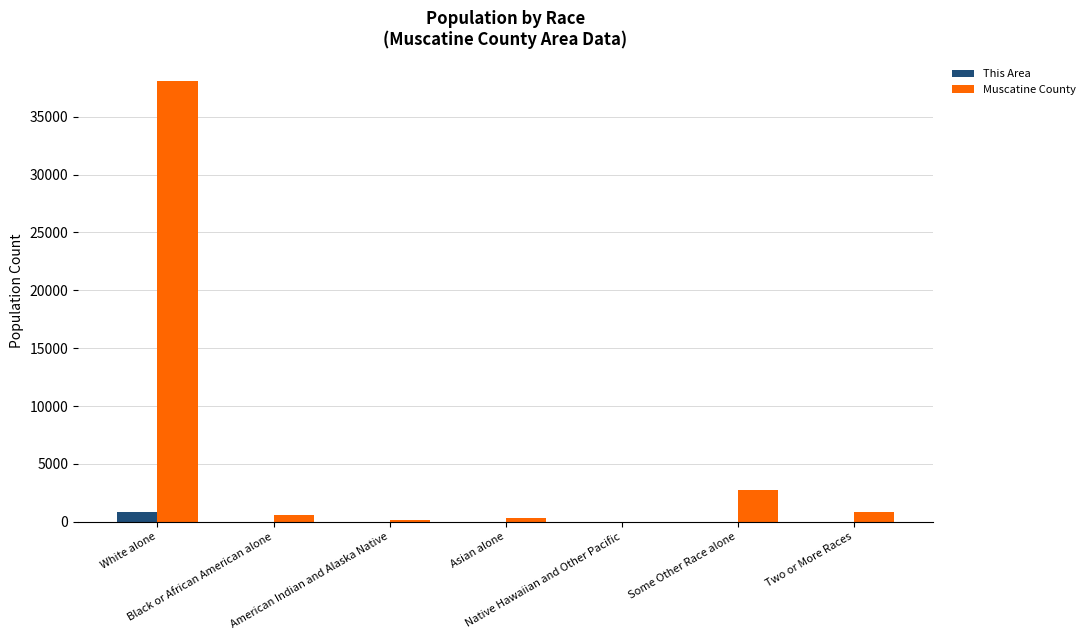

What is the approximate value of Muscatine County at Two or More Races, to the nearest 50?

800